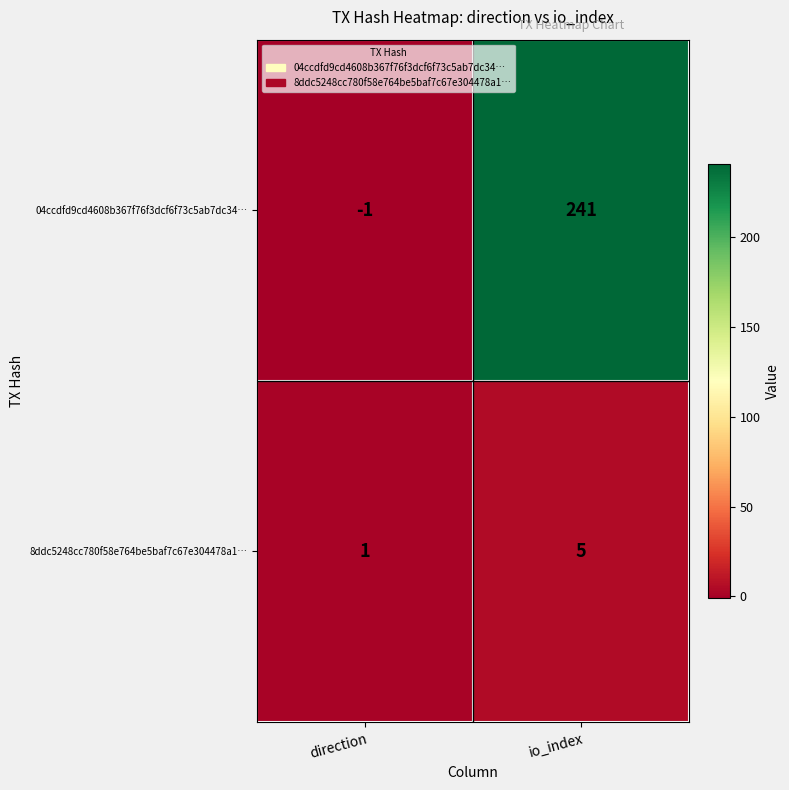

Which series has the largest total across all categories?

04ccdfd9cd4608b367f76f3dcf6f73c5ab7dc34…